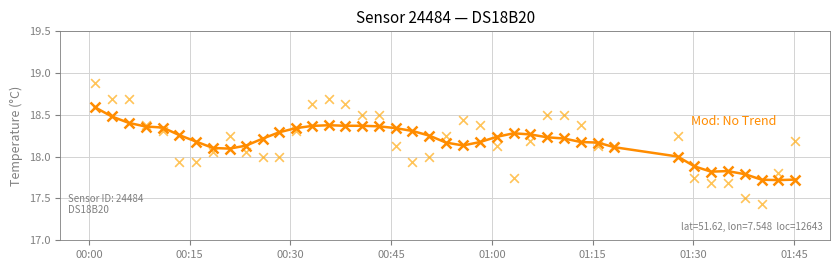

What are all the series names shown in the legend?

trend, temperature